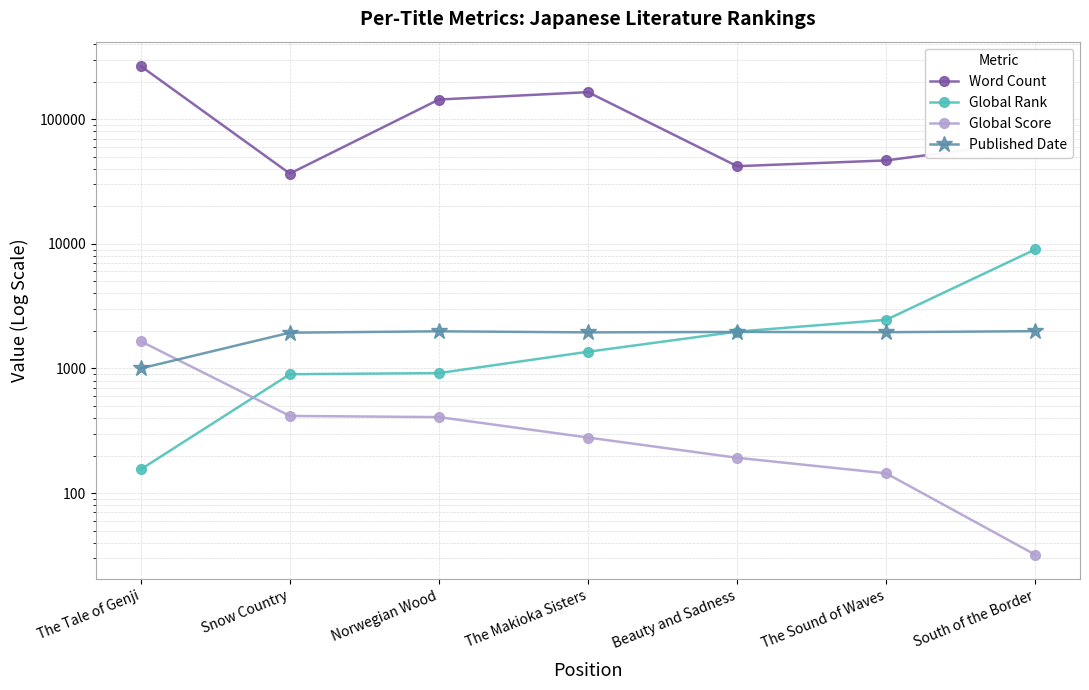

How many values in the Word Count series exceed 67000?

3